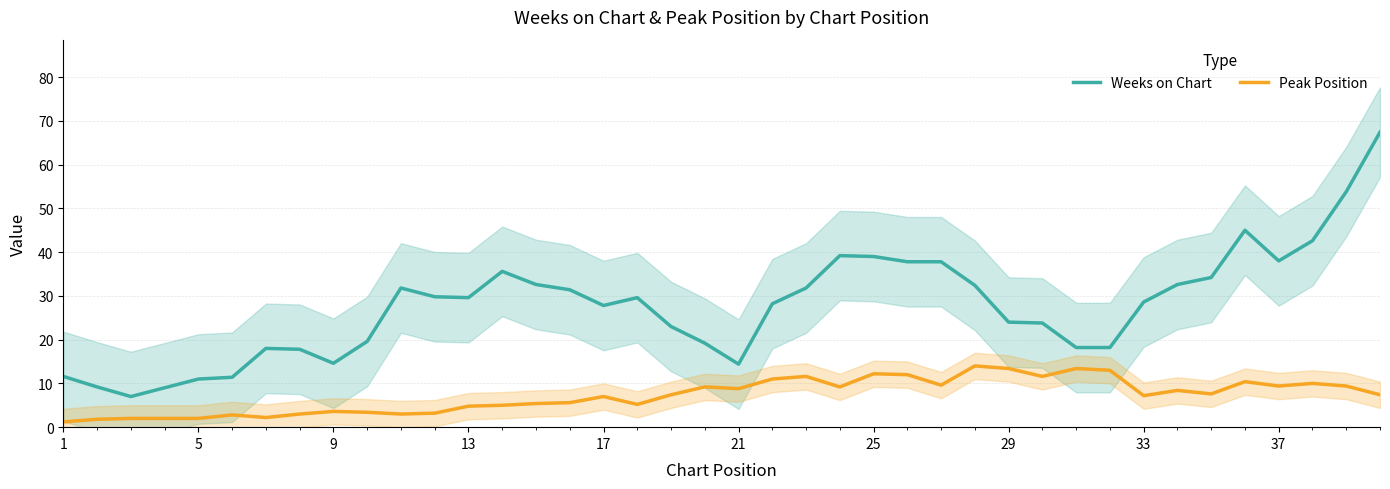

List the series in order of their peak value, highest first.

Weeks on Chart, Peak Position